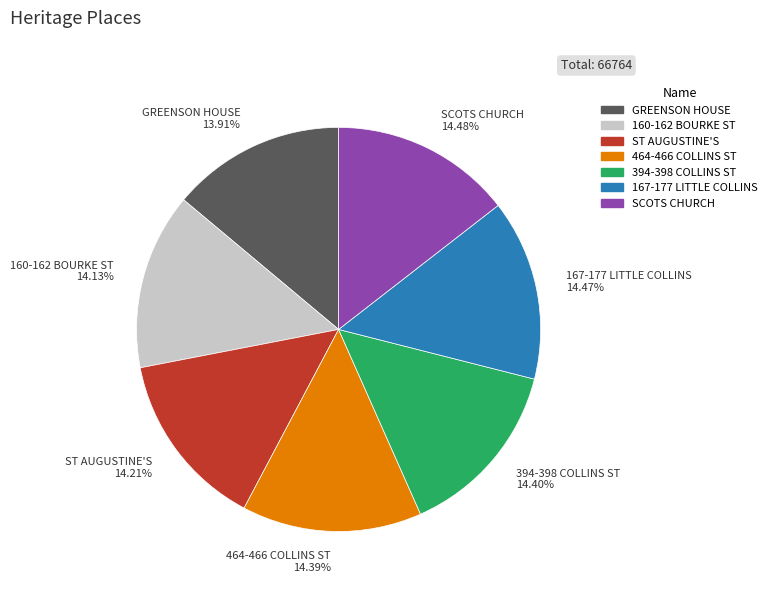

Is there any slice that represents more than half of the pie?

No